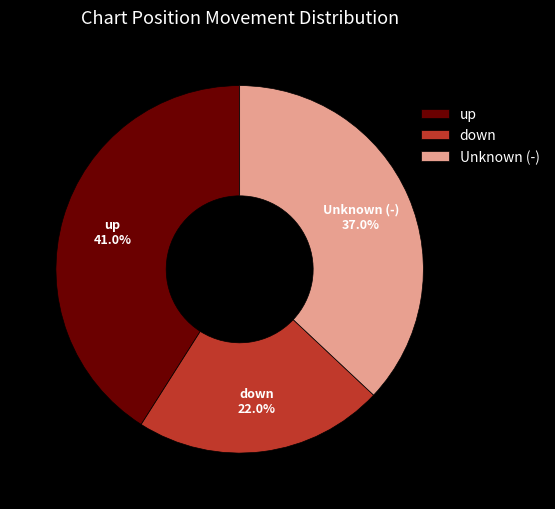

Rank the categories by value from highest to lowest.

up, Unknown (-), down